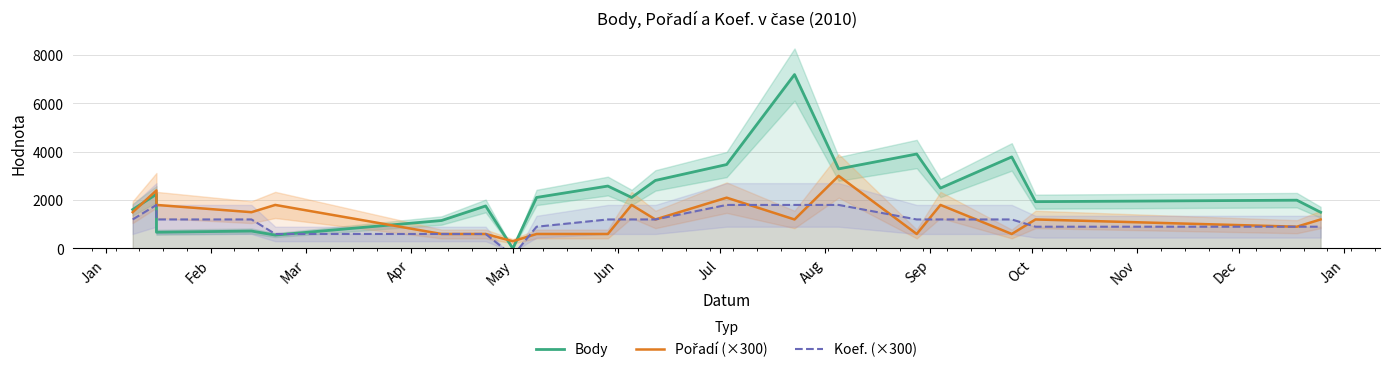

Reading left to right, what are all the values shown in this chart?

Body: 1608	2244	672	721	554	1156	1758	0	2109	2580	2108	2812	3469	7187	3289	3904	2496	3784	1935	1996	1497
Pořadí (×300): 1500	2400	1800	1500	1800	600	600	300	600	600	1800	1200	2100	1200	3000	600	1800	600	1200	900	1200
Koef. (×300): 1200	1800	1200	1200	600	600	600	-300	900	1200	1200	1200	1800	1800	1800	1200	1200	1200	900	900	900